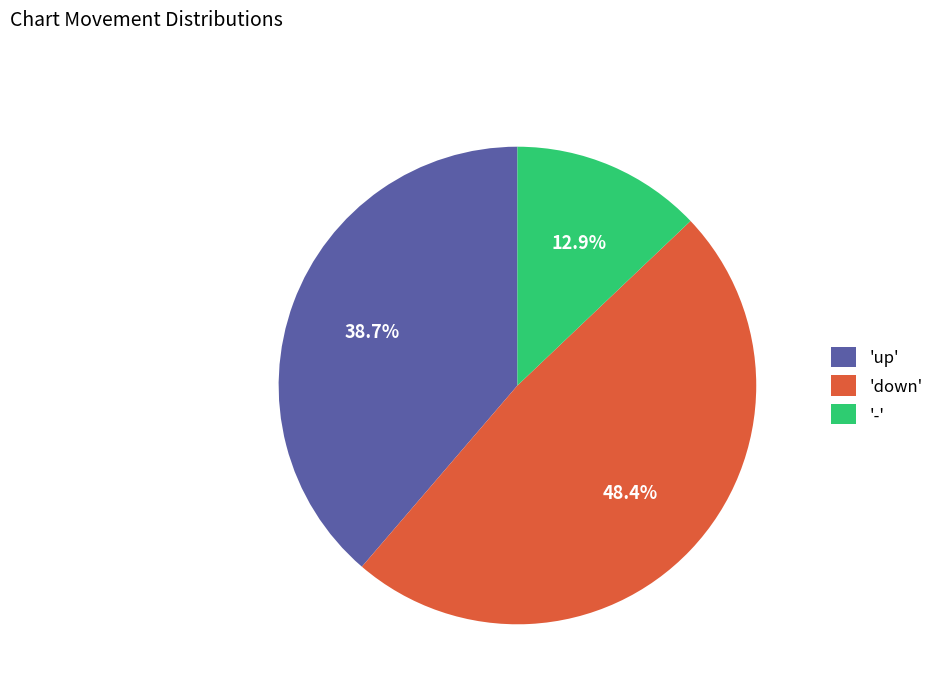

Count the number of slices in the pie.

3